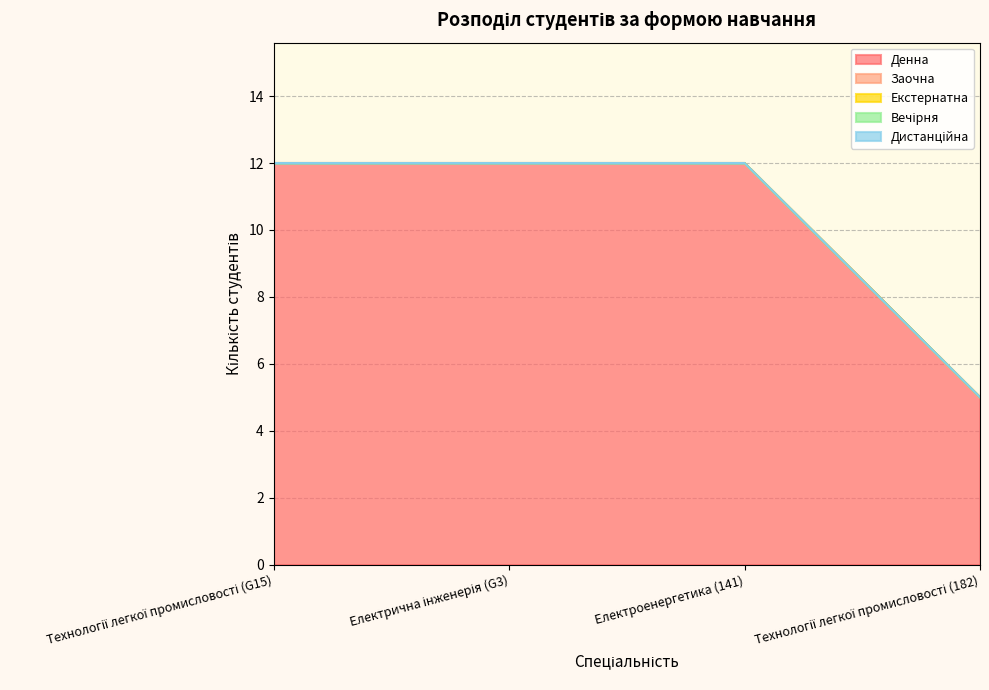

Does the chart display data point markers on the line(s)?

No